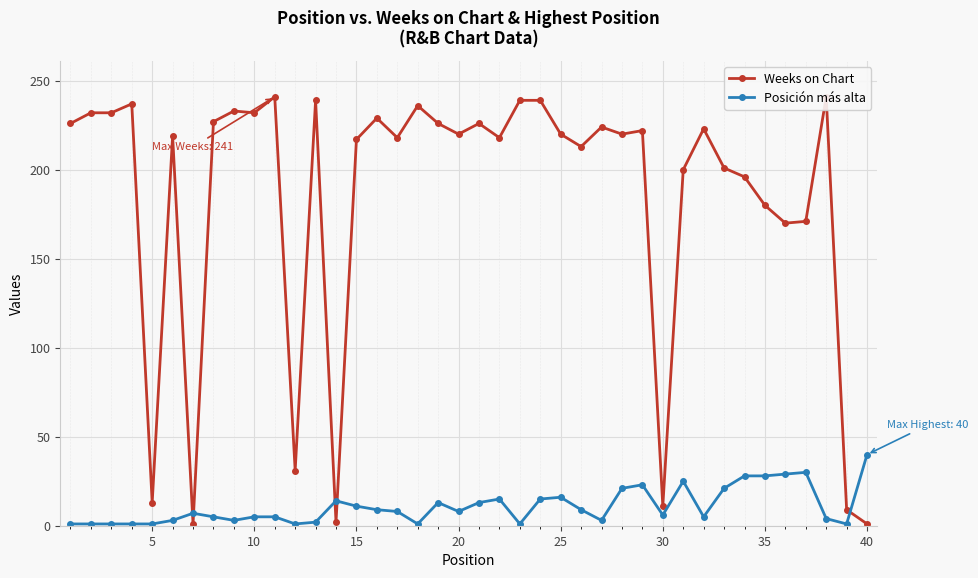

True or false: Weeks on Chart has more than 1 interior local peaks.

True